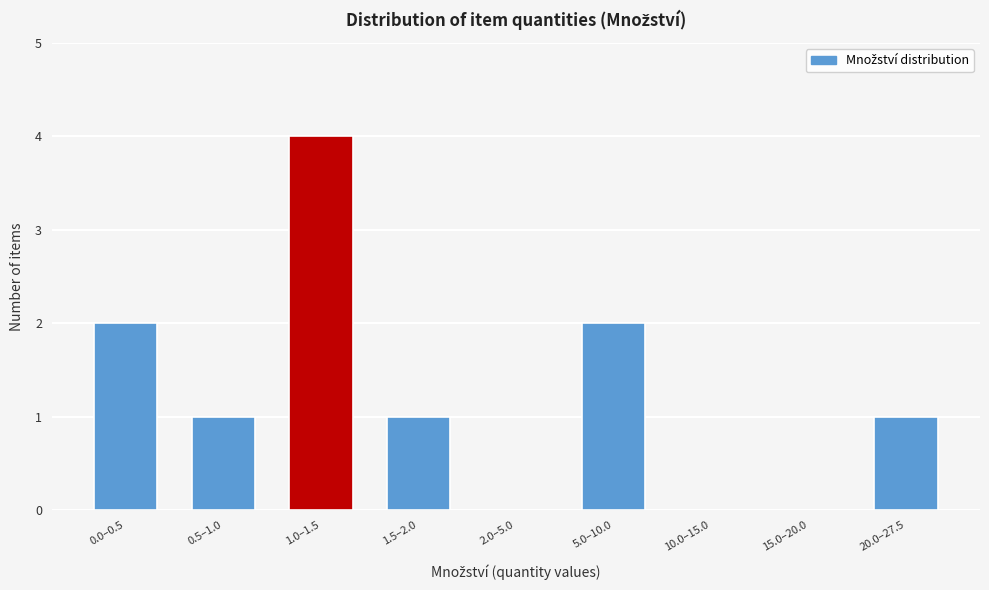

Reading left to right, what are all the values shown in this chart?

0.0–0.5=2	0.5–1.0=1	1.0–1.5=4	1.5–2.0=1	2.0–5.0=0	5.0–10.0=2	10.0–15.0=0	15.0–20.0=0	20.0–27.5=1